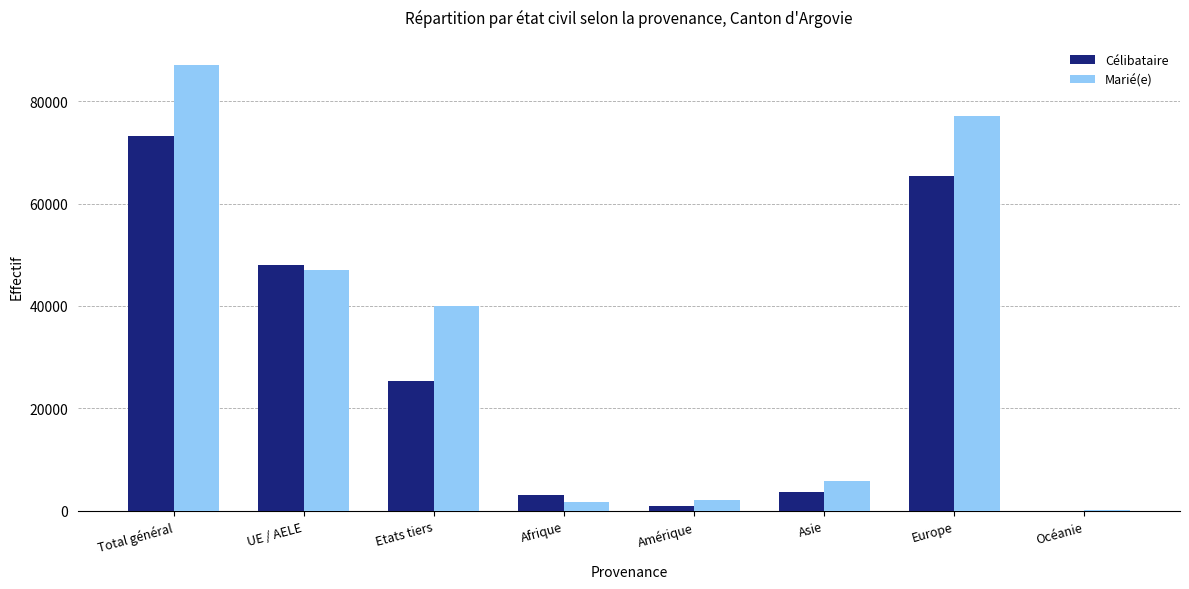

Is it true that Marié(e) equals 15529 at Europe?

False